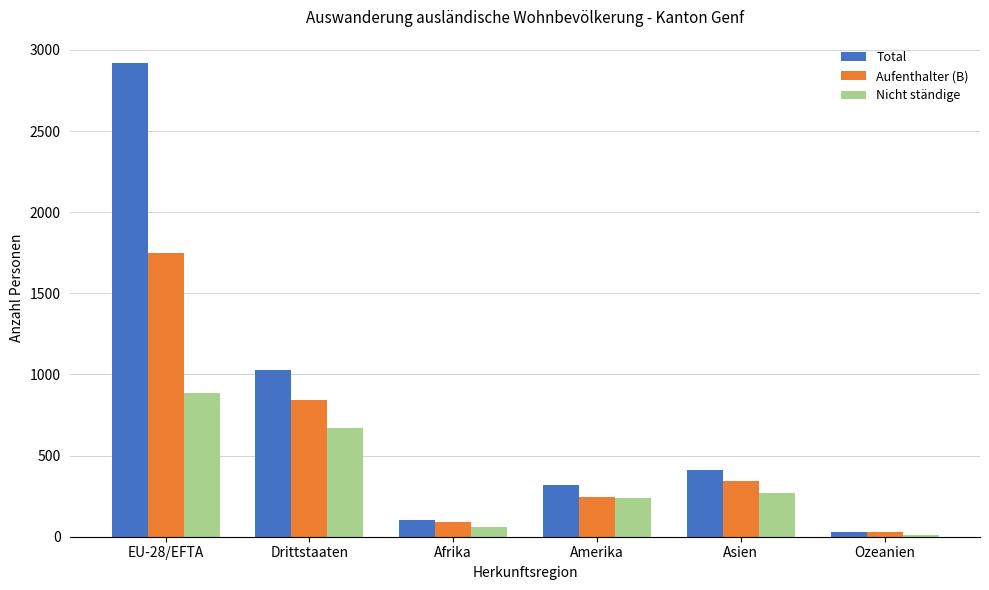

At which label does Aufenthalter (B) first exceed 346?

EU-28/EFTA